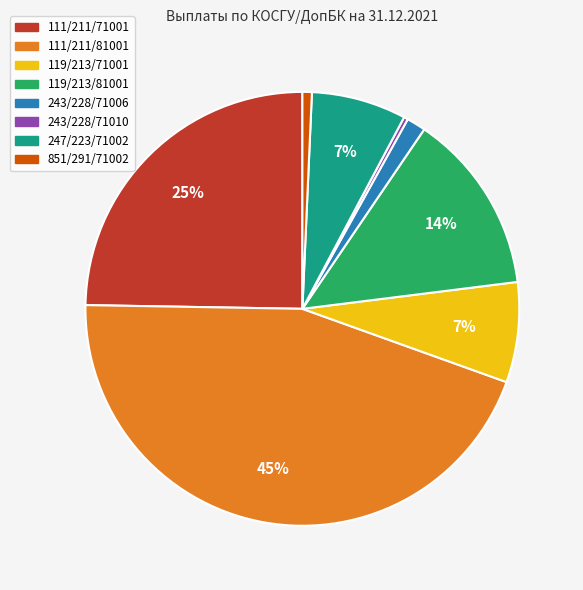

Does any single category account for the majority?

No